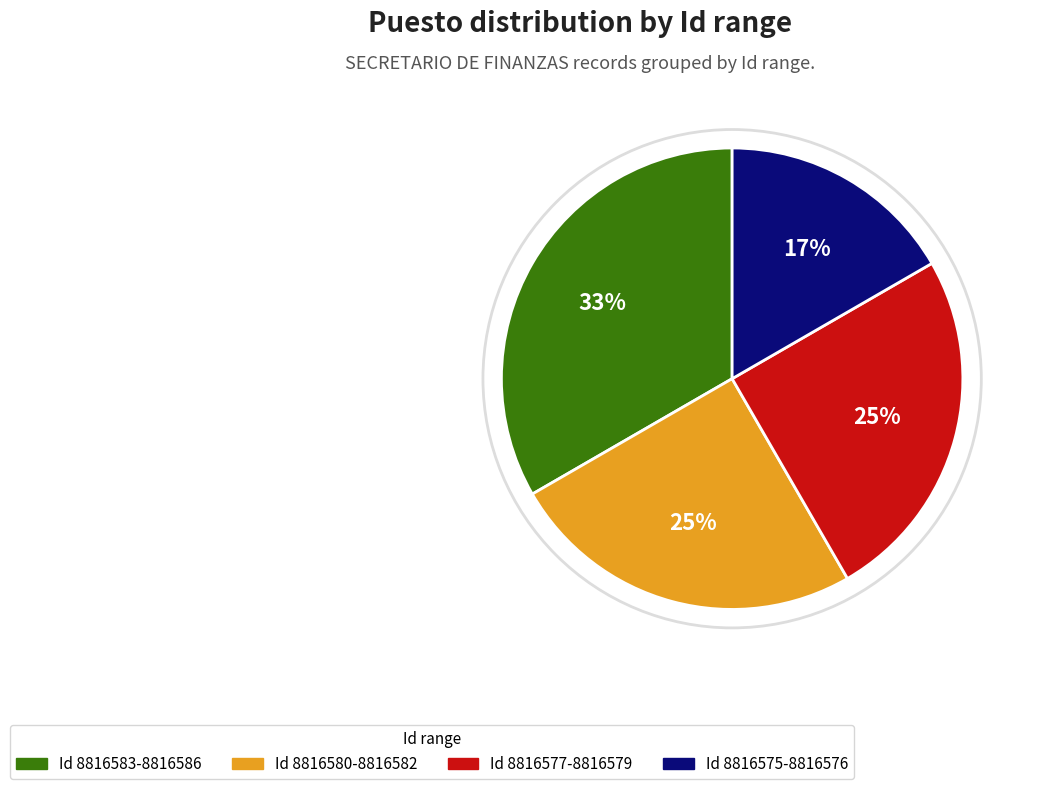

How many segments does this pie chart have?

4